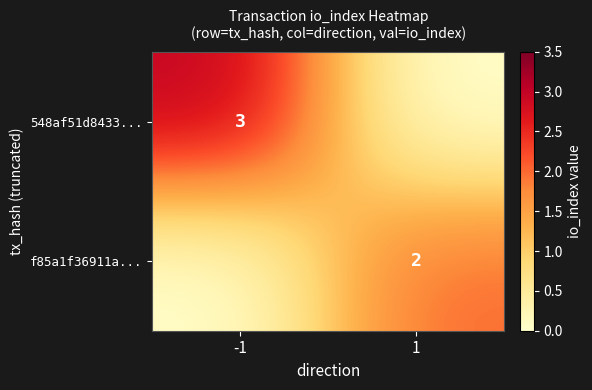

Is it true that f85a1f36911a... equals 3 at 1?

False